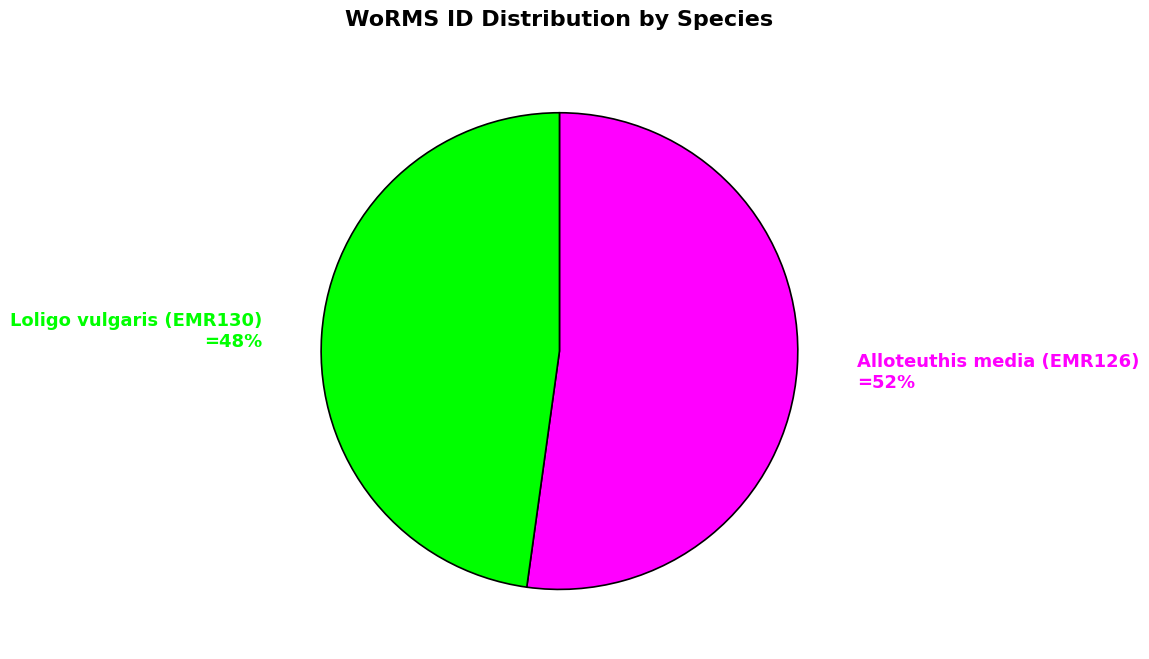

What is the smallest slice in the pie chart?

Loligo vulgaris (EMR130)